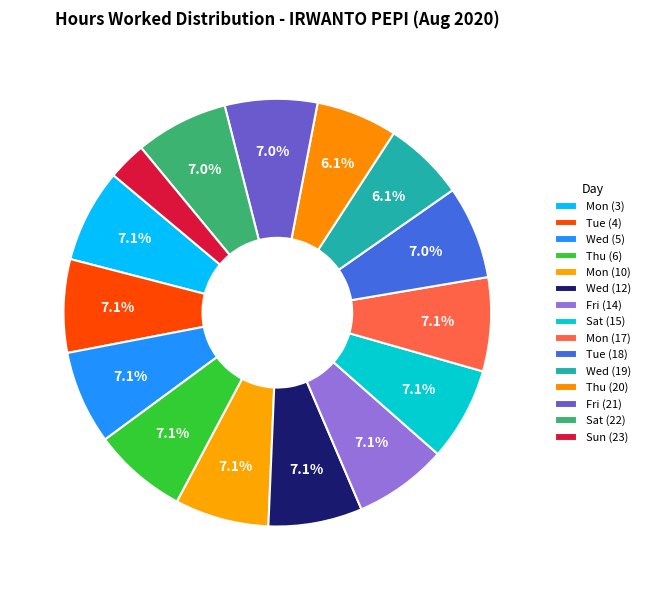

Does Sun (23) represent more than half of the total?

No